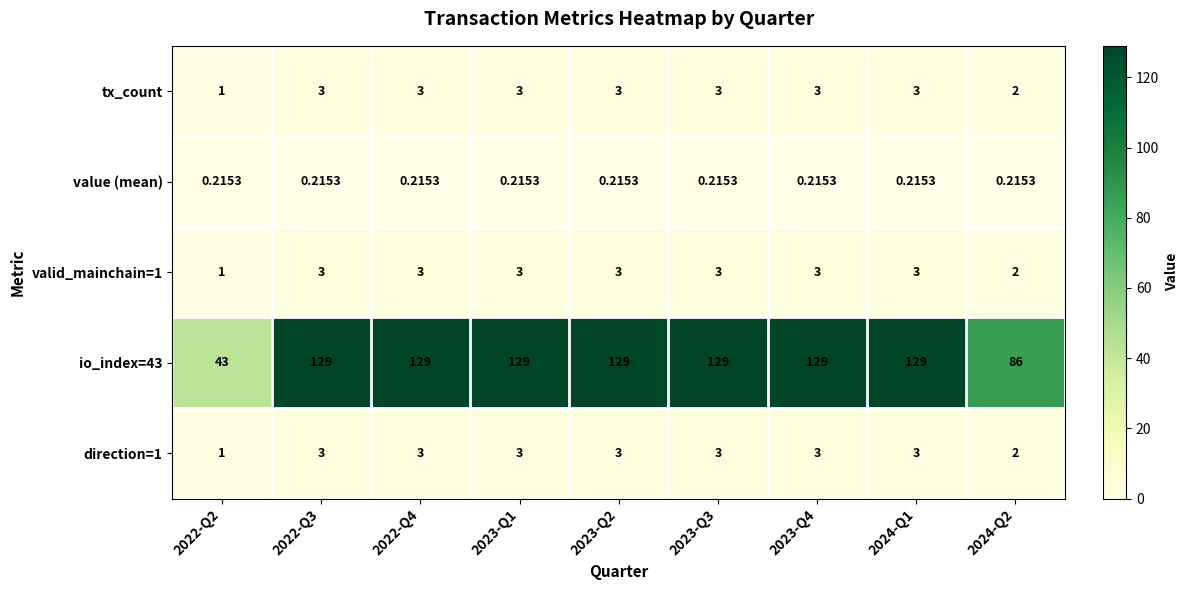

What is the total value across all series at 2023-Q2?

138.2